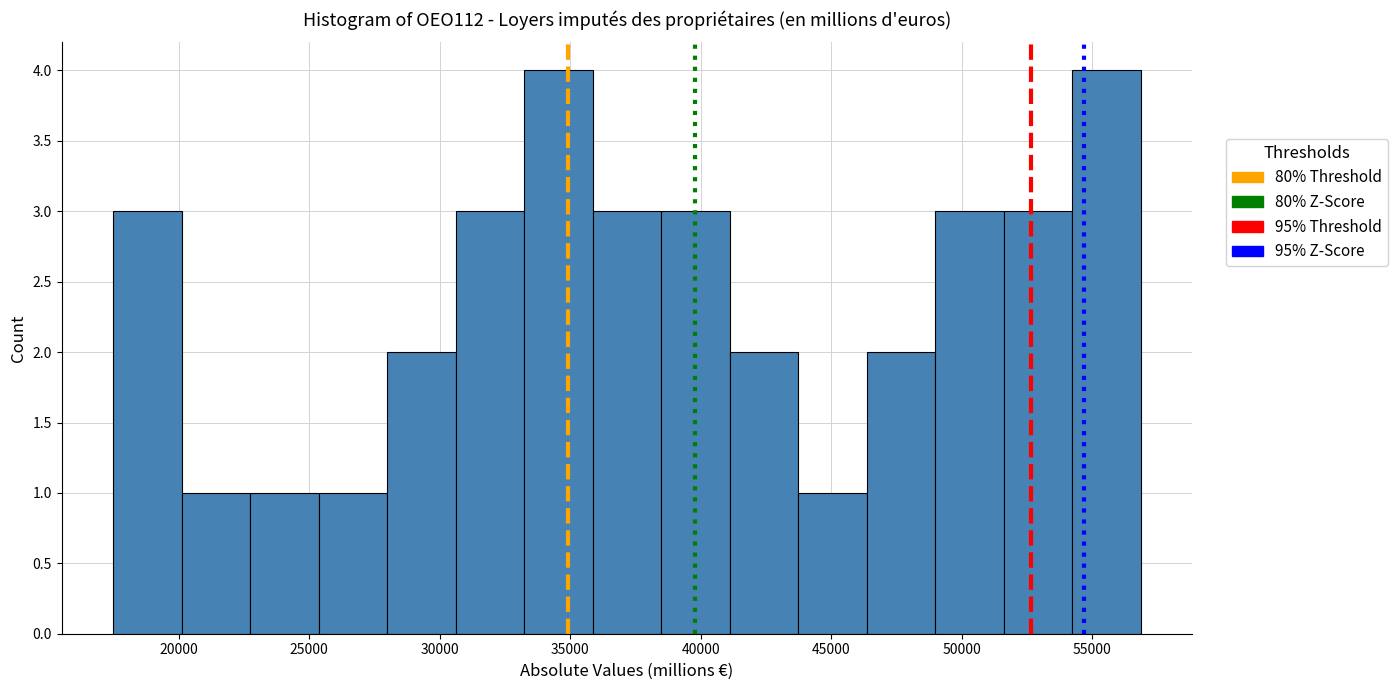

Reading left to right, transcribe this chart: for each bar, give the range it covers on the x-axis and its height. Neither the bar edges nor the heights are printed on the chart, so give them approximately, as read against the axes.

17500 to 20000: 3
20000 to 22500: 1
22500 to 25500: 1
25500 to 28000: 1
28000 to 30500: 2
30500 to 33000: 3
33000 to 36000: 4
36000 to 38500: 3
38500 to 41000: 3
41000 to 43500: 2
43500 to 46500: 1
46500 to 49000: 2
49000 to 51500: 3
51500 to 54000: 3
54000 to 57000: 4